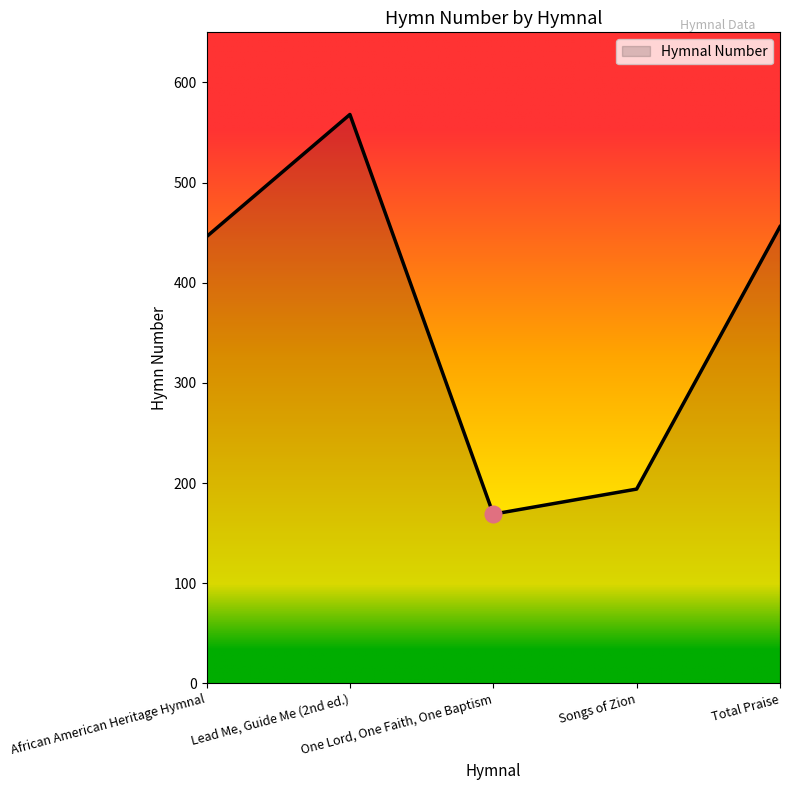

Reading left to right, extract all data points from this chart.

446	568	169	194	456